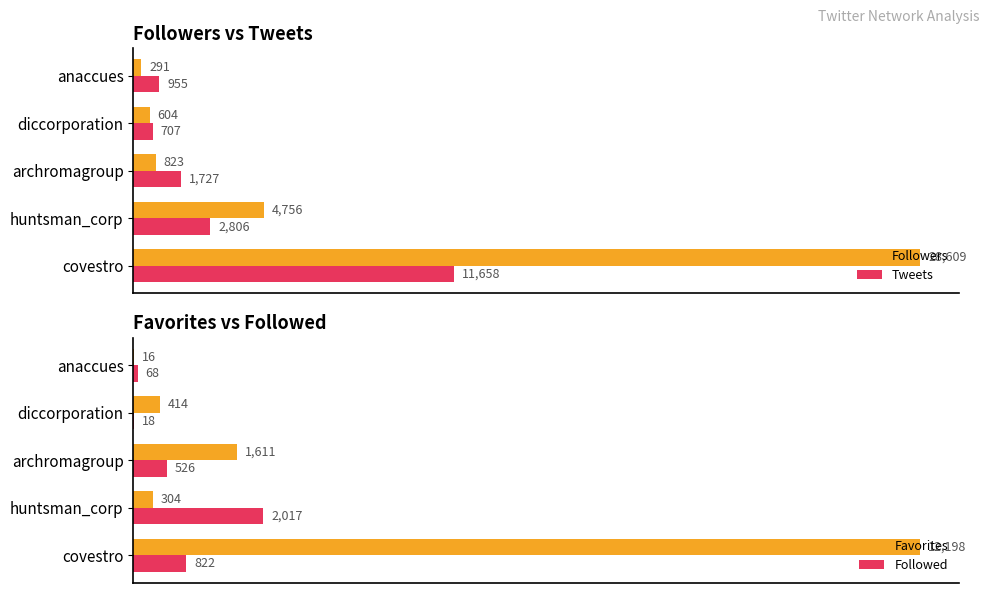

Rank the categories by Followers value from lowest to highest.

anaccues, diccorporation, archromagroup, huntsman_corp, covestro